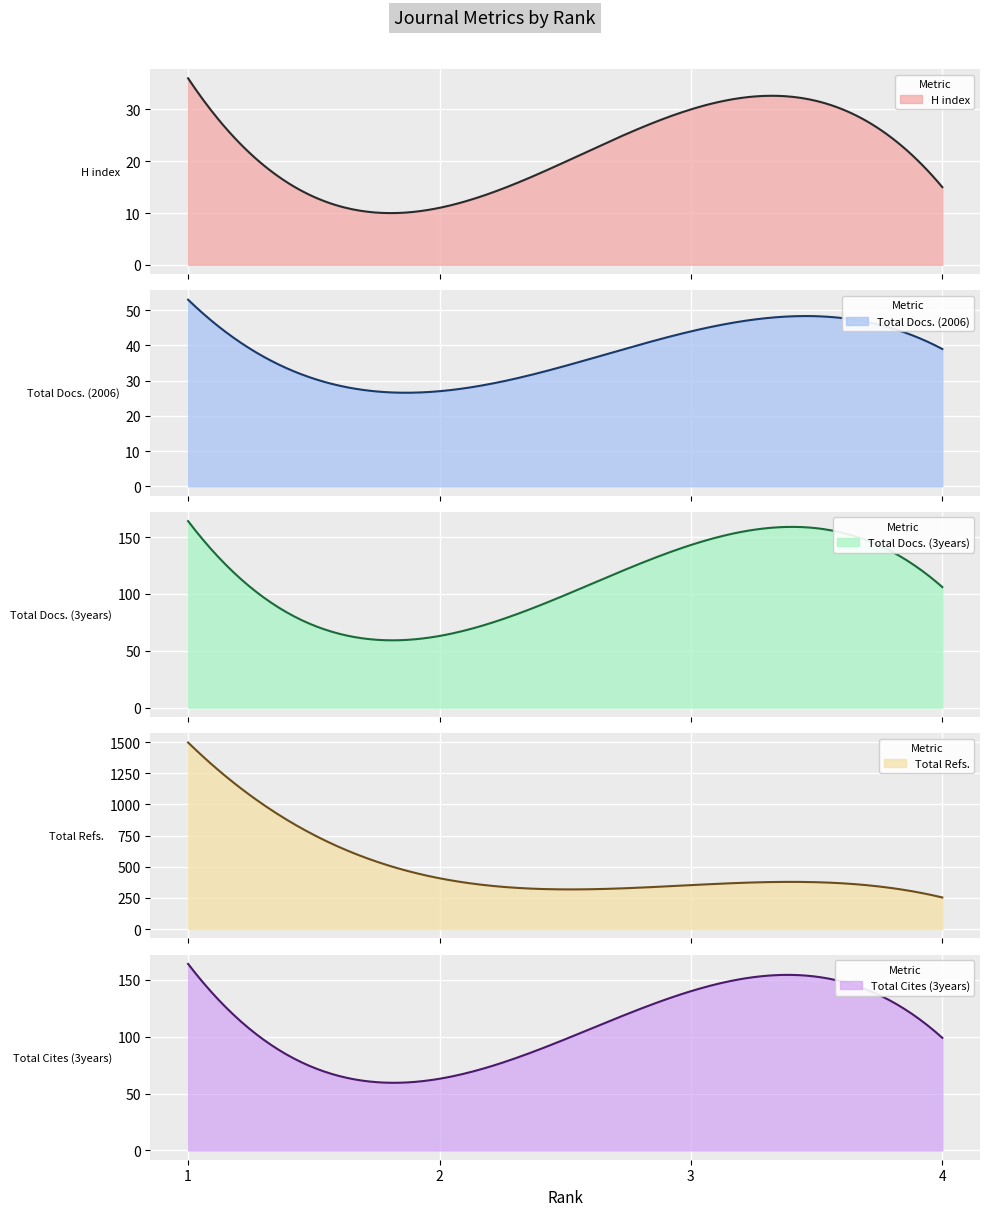

At 1, list the series in order from largest to smallest.

Total Refs., Total Docs. (3years), Total Cites (3years), Total Docs. (2006), H index